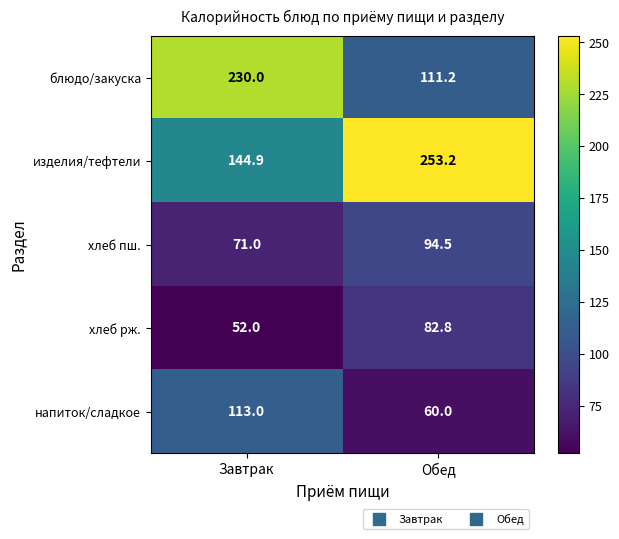

At Завтрак, list the series in order from largest to smallest.

блюдо/закуска, изделия/тефтели, напиток/сладкое, хлеб пш., хлеб рж.